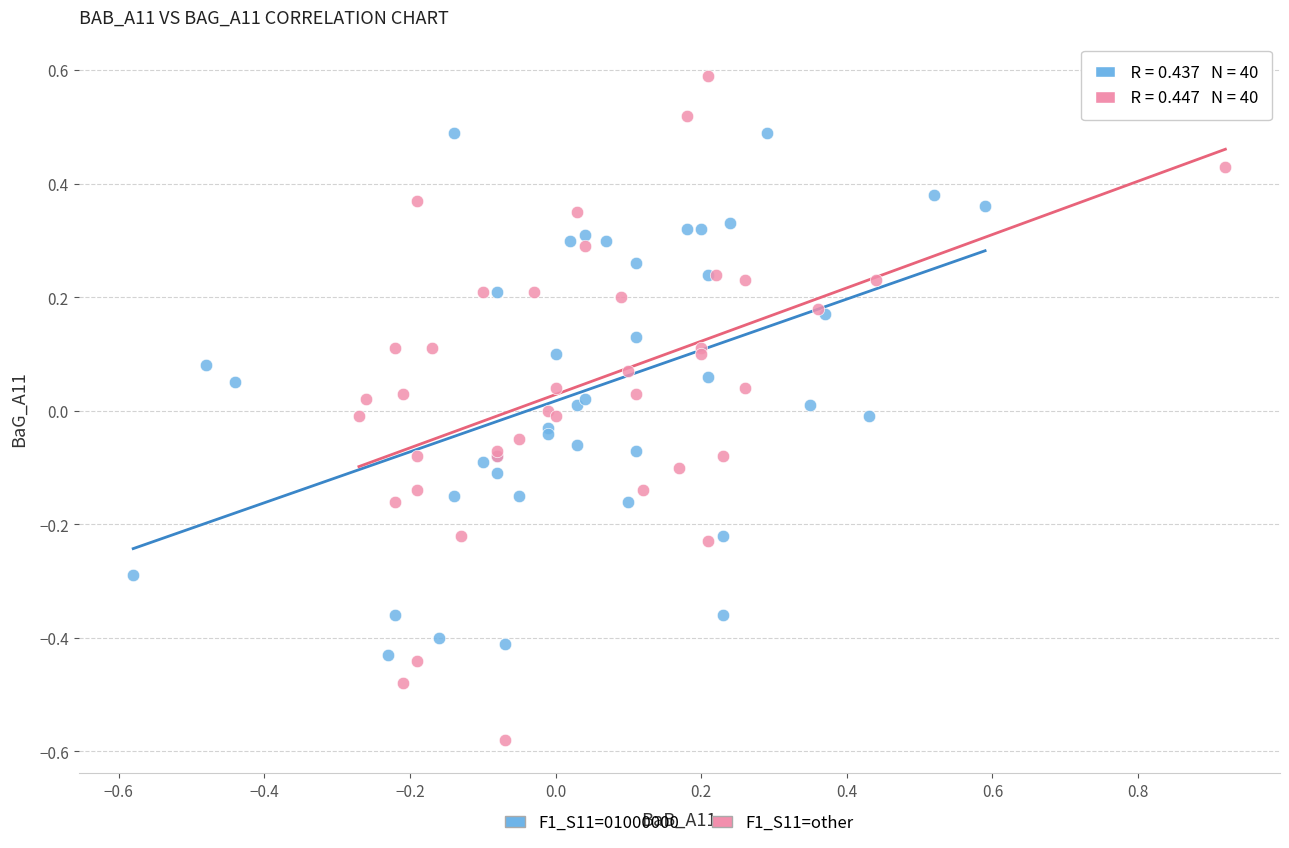

Which series has the widest spread of Y values?

F1_S11=other